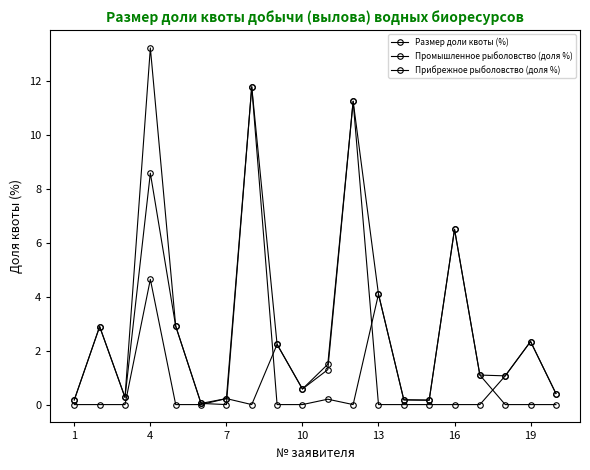

How many lines are shown in the chart?

3